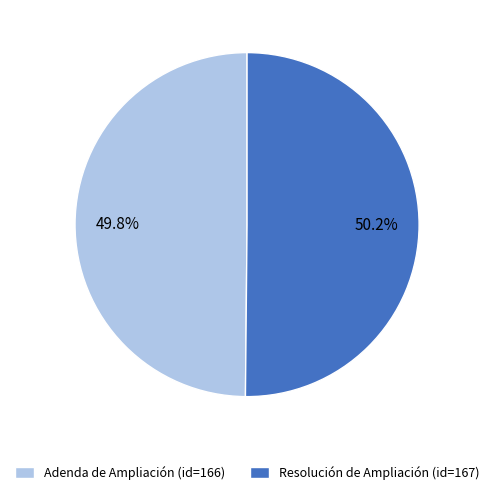

Is there any slice that represents more than half of the pie?

Yes